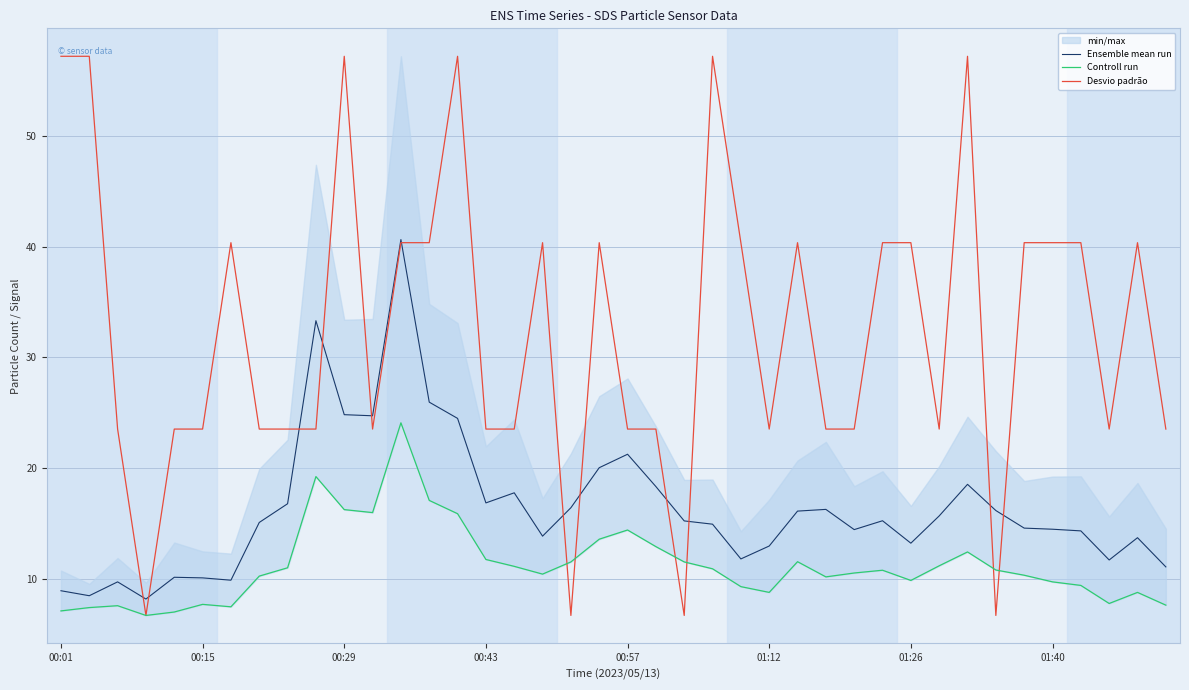

What is the spread (max minus min) of values at 37?

15.7